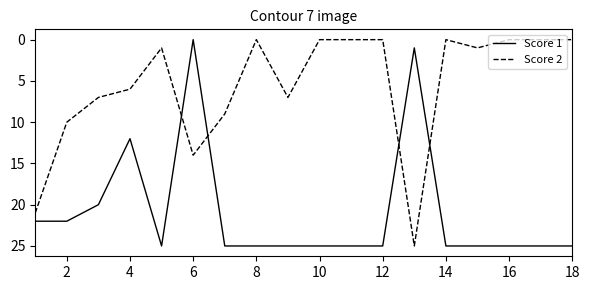

After their last crossing, which series has the higher values: Score 2 or Score 1?

Score 1